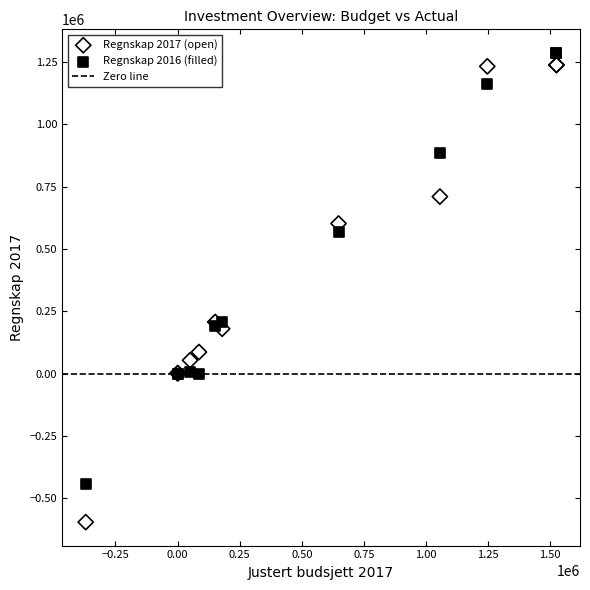

Which series reaches the maximum Y coordinate?

Regnskap 2016 (filled)